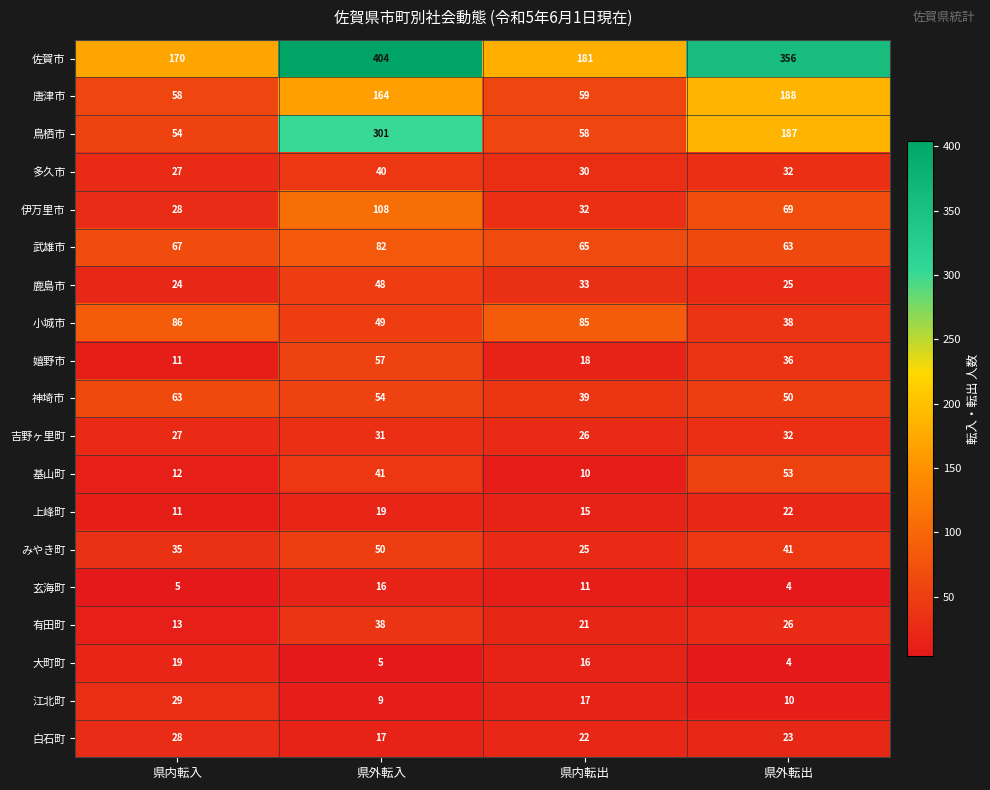

True or false: 武雄市 has a value of 133 at 県外転入.

False